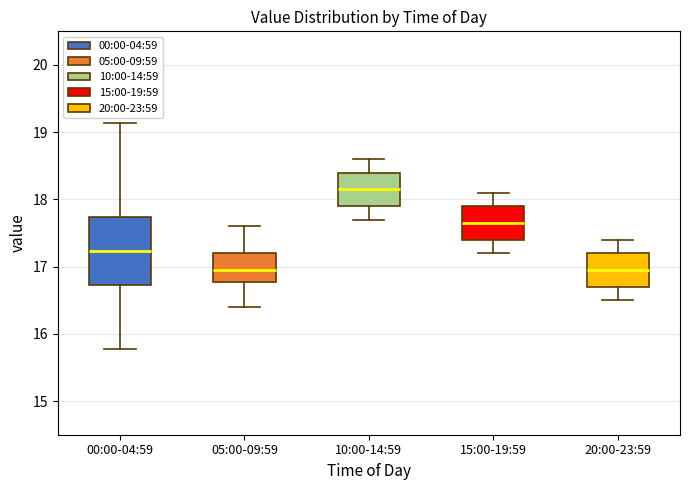

Comparing the boxes themselves (not the whiskers), which one is the tallest?

00:00-04:59